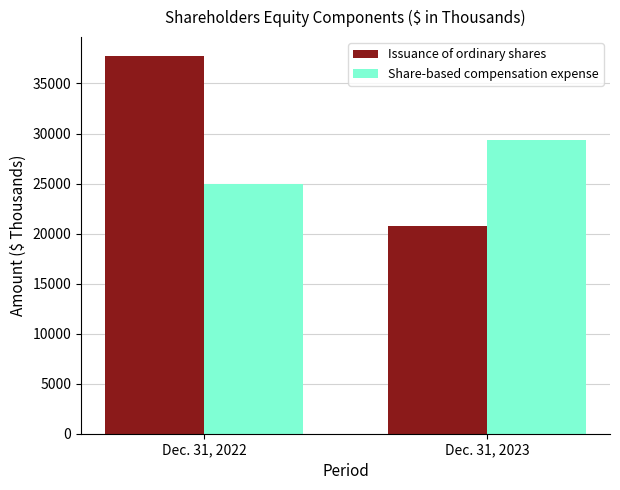

What is the value of the Issuance of ordinary shares bar at the 2nd from the left?

20807